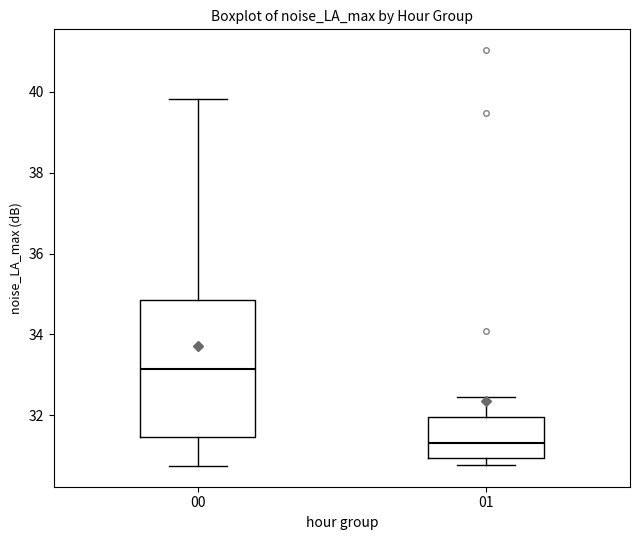

Where does the upper whisker of the box at x = 00 end on the y-axis? The values are not printed on the chart, so give them approximately, as read against the axis.

39.8